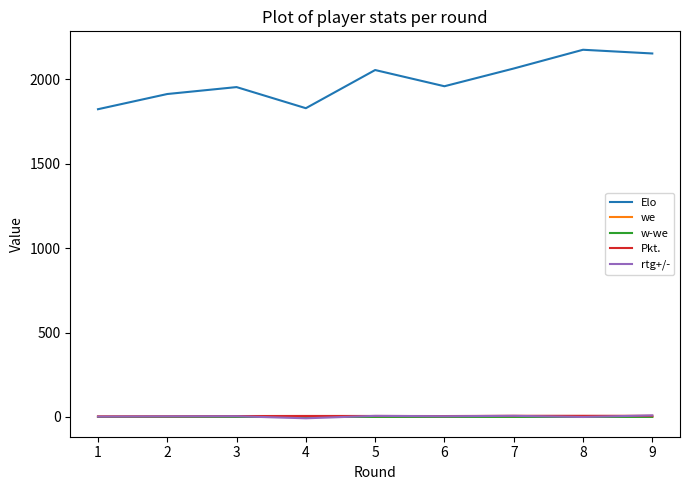

True or false: Elo and we cross at least once.

False